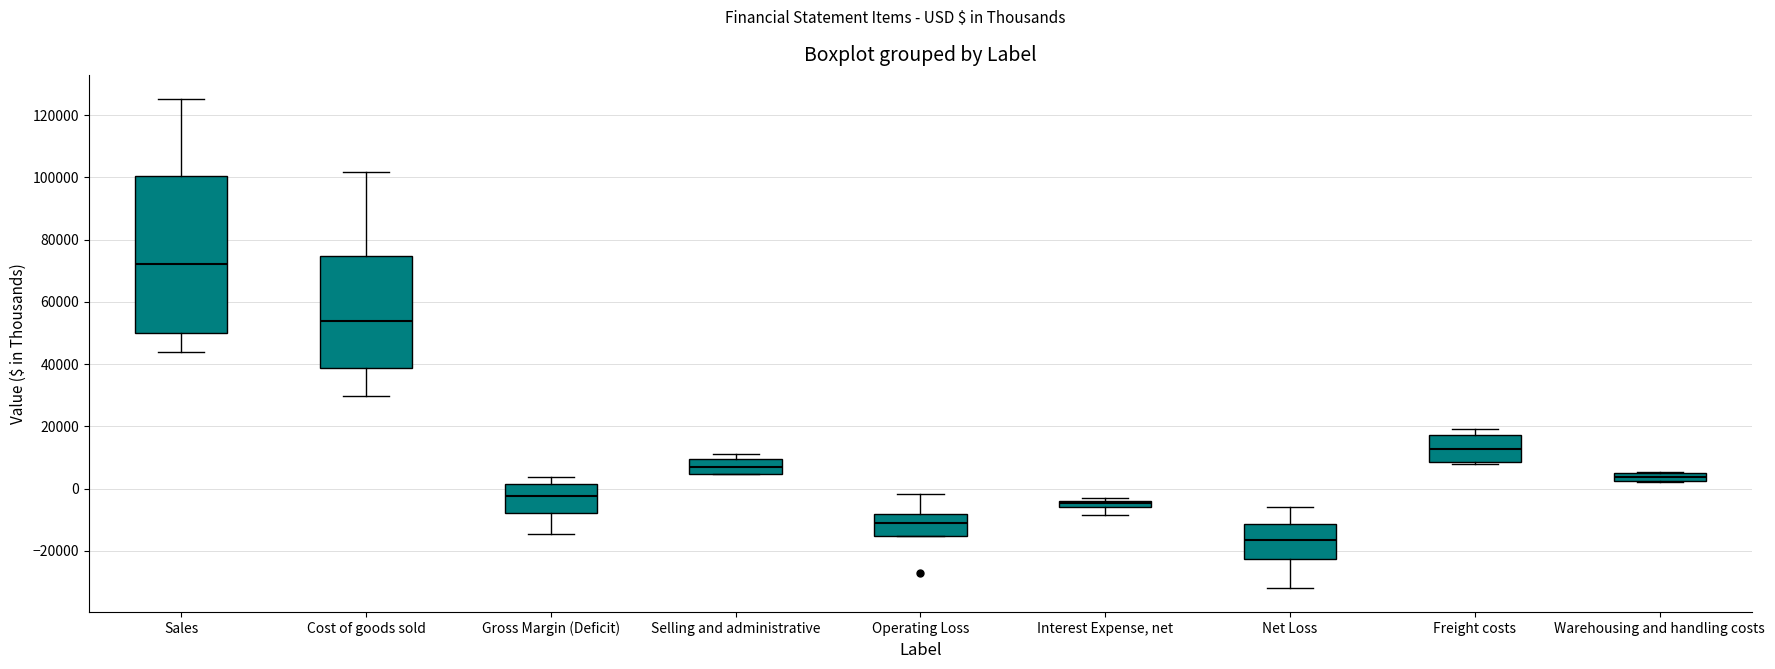

Where is the lower edge of the box for Selling and administrative on the y-axis? The values are not printed on the chart, so give them approximately, as read against the axis.

4000